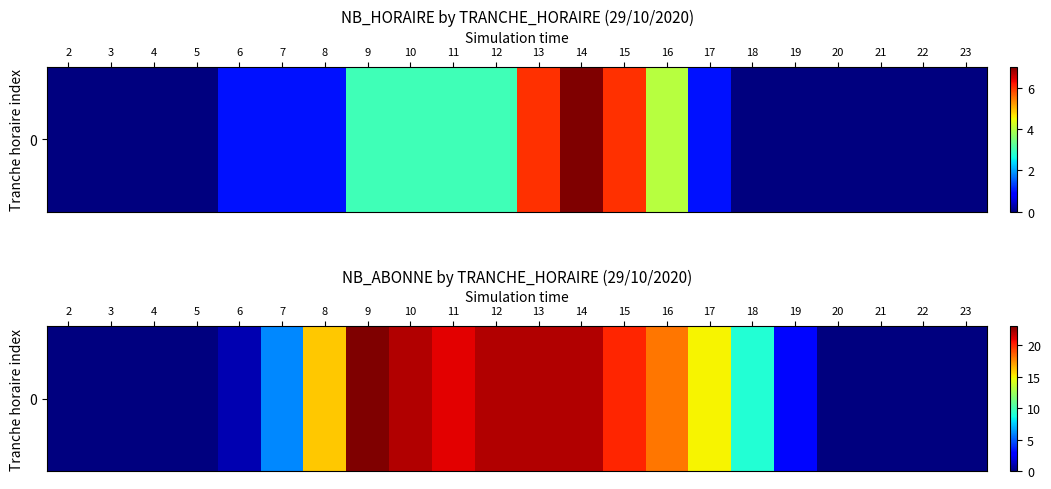

Which label corresponds to the largest value in the chart?

9